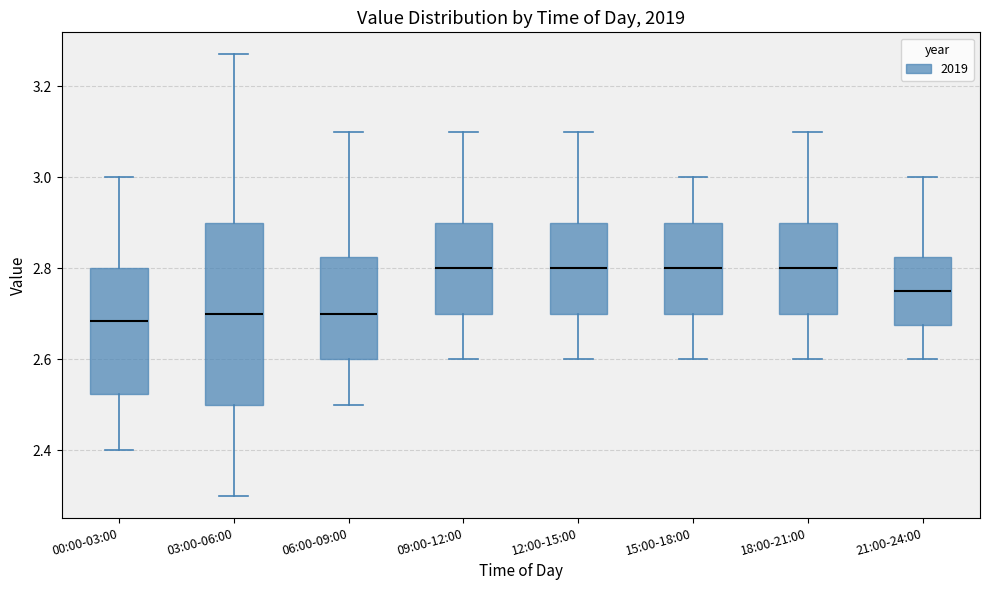

Reading left to right, read every box against the y-axis: the position of its median line, the range the box covers, and the ends of its whiskers. The values are not printed on the chart, so give them approximately, as read against the axis.

00:00-03:00: median 2.68, box 2.52 to 2.80, whiskers 2.40 to 3.00
03:00-06:00: median 2.70, box 2.50 to 2.90, whiskers 2.30 to 3.28
06:00-09:00: median 2.70, box 2.60 to 2.82, whiskers 2.50 to 3.10
09:00-12:00: median 2.80, box 2.70 to 2.90, whiskers 2.60 to 3.10
12:00-15:00: median 2.80, box 2.70 to 2.90, whiskers 2.60 to 3.10
15:00-18:00: median 2.80, box 2.70 to 2.90, whiskers 2.60 to 3.00
18:00-21:00: median 2.80, box 2.70 to 2.90, whiskers 2.60 to 3.10
21:00-24:00: median 2.76, box 2.68 to 2.82, whiskers 2.60 to 3.00